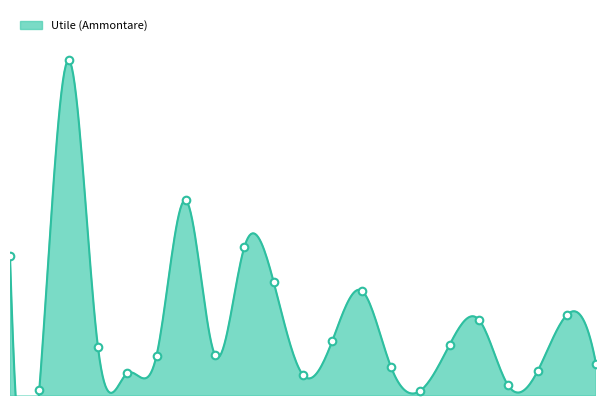

Approximately how many times larger is the value at Liguria compared to Piemonte?

0.4